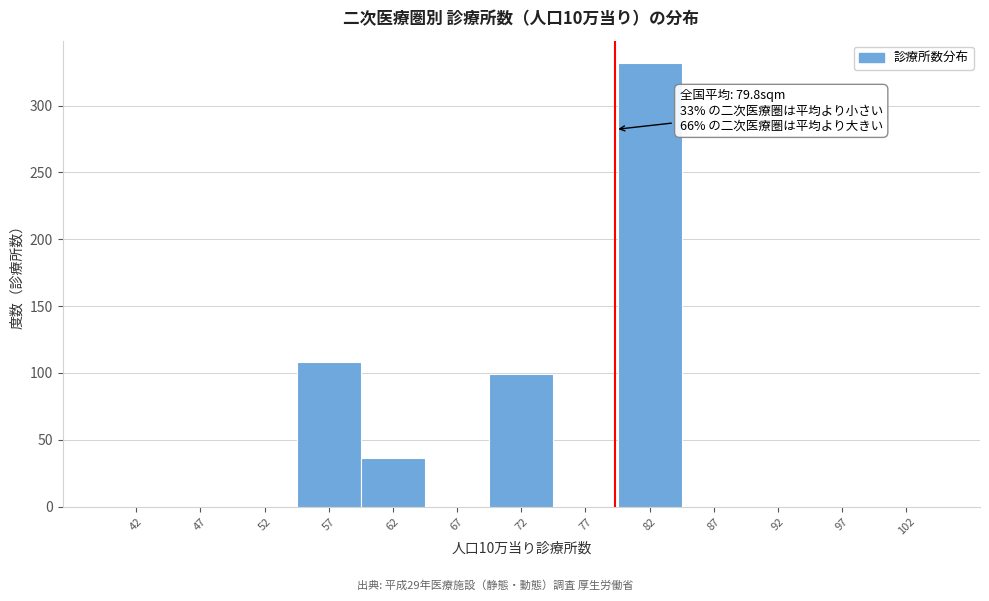

Over which range of the x-axis is the bar tallest?

80 to 85